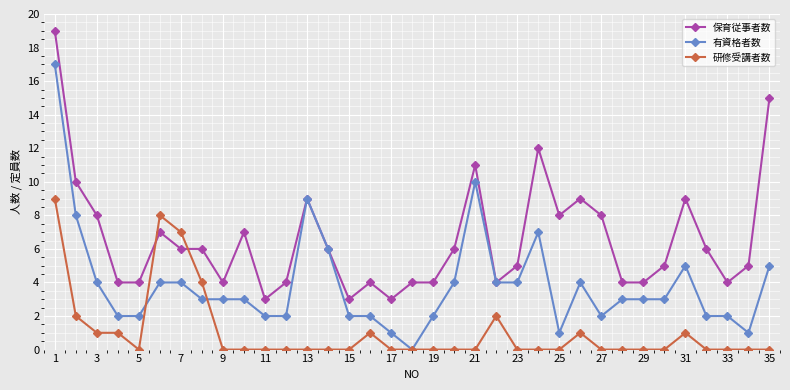

Rank the series by their maximum value, from lowest to highest.

研修受講者数, 有資格者数, 保育従事者数